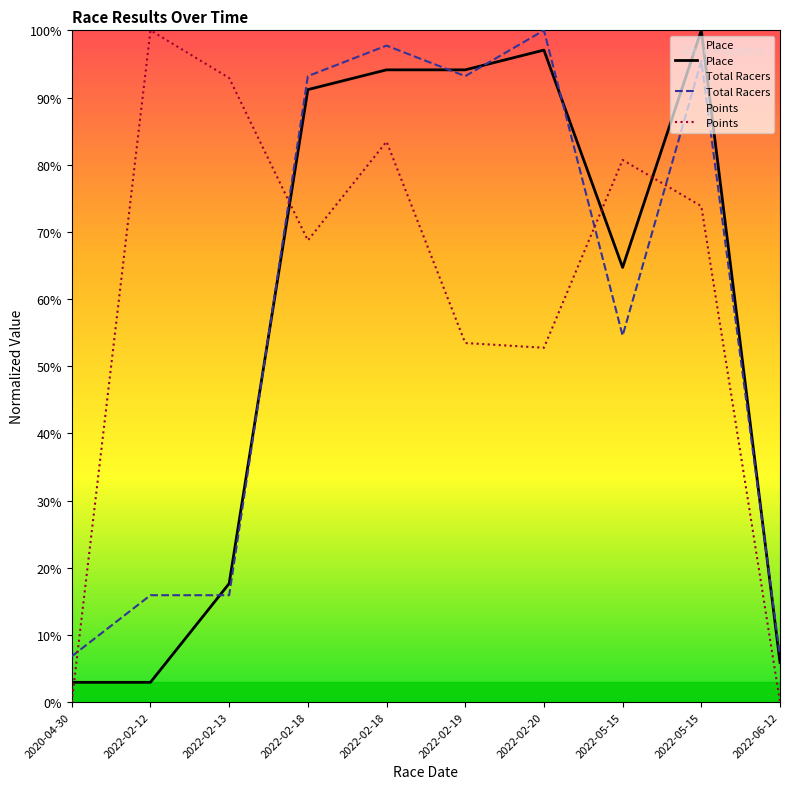

How many values in Points are above zero?

8